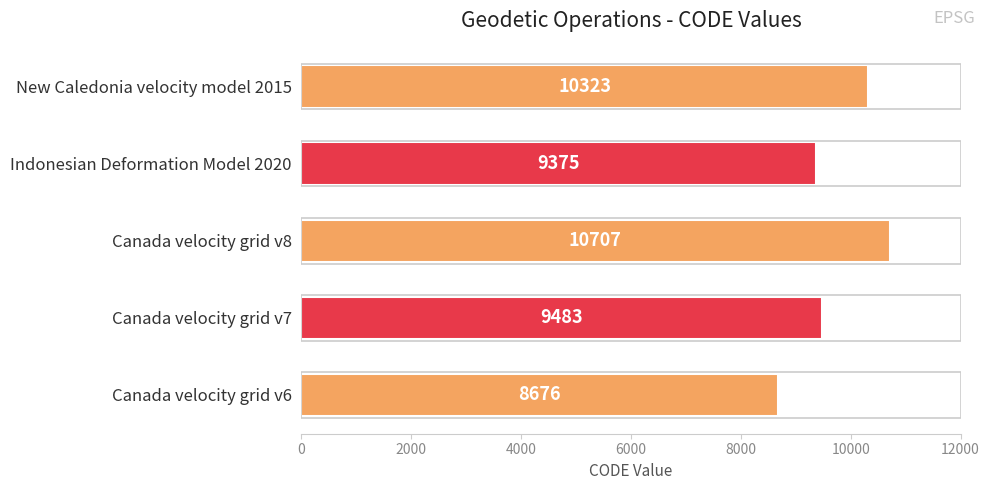

The value at Canada velocity grid v7 is 9483. True or false?

True